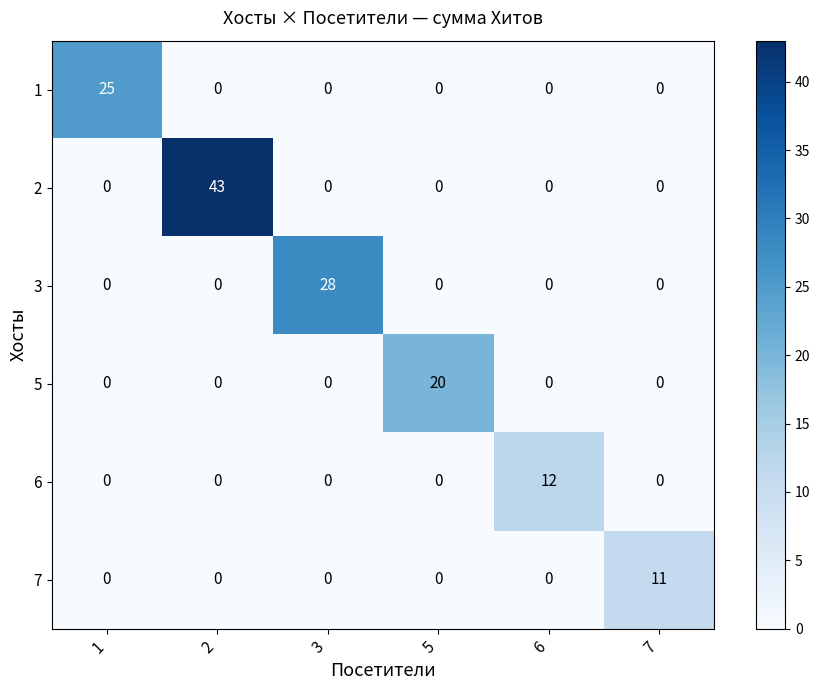

How many values in 1 are above zero?

1